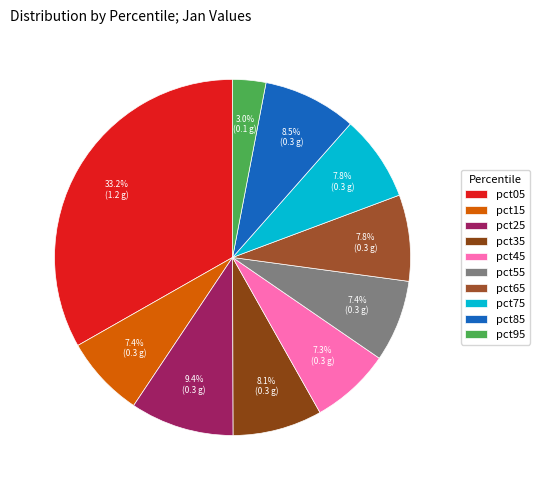

Which slice is the smallest?

pct95